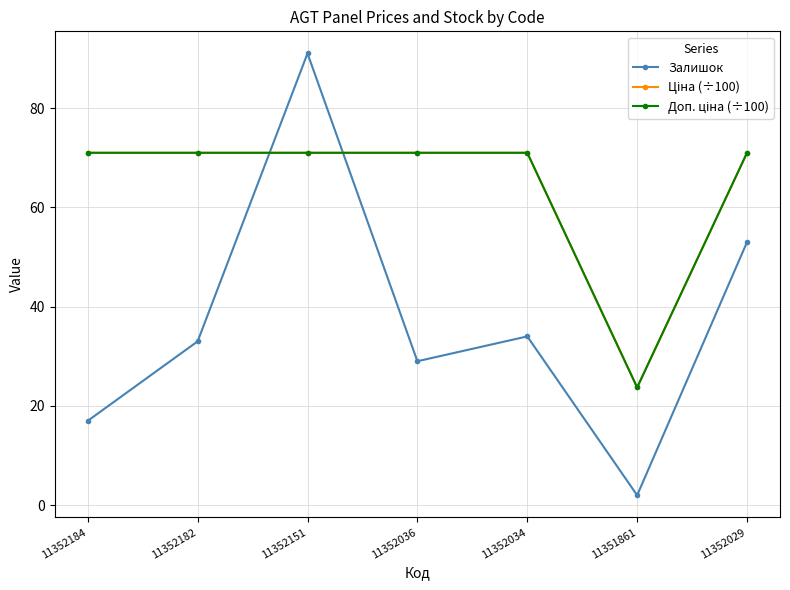

At which category does Залишок reach its first local peak?

11352151